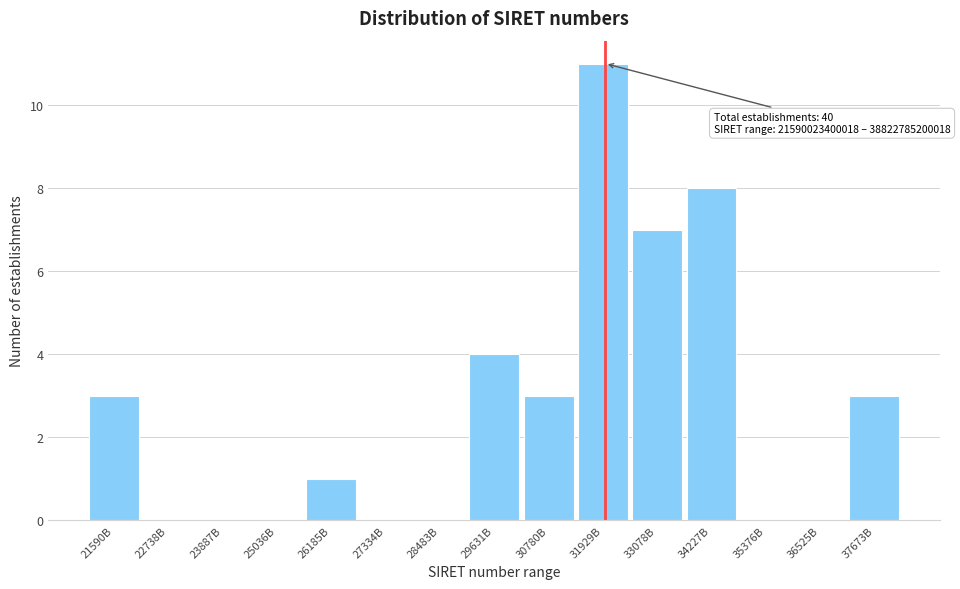

Reading left to right, transcribe all the data shown in this chart.

21590B=3	22738B=0	23887B=0	25036B=0	26185B=1	27334B=0	28483B=0	29631B=4	30780B=3	31929B=11	33078B=7	34227B=8	35376B=0	36525B=0	37673B=3